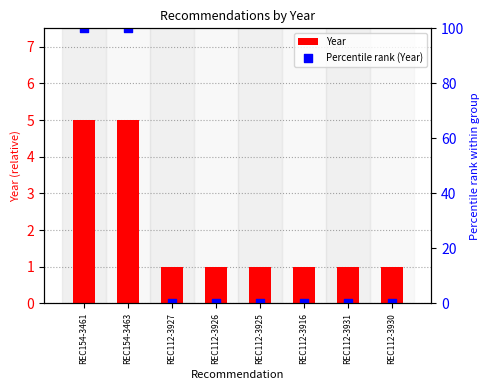

What are all the series names shown in the legend?

Year, Percentile rank (Year)